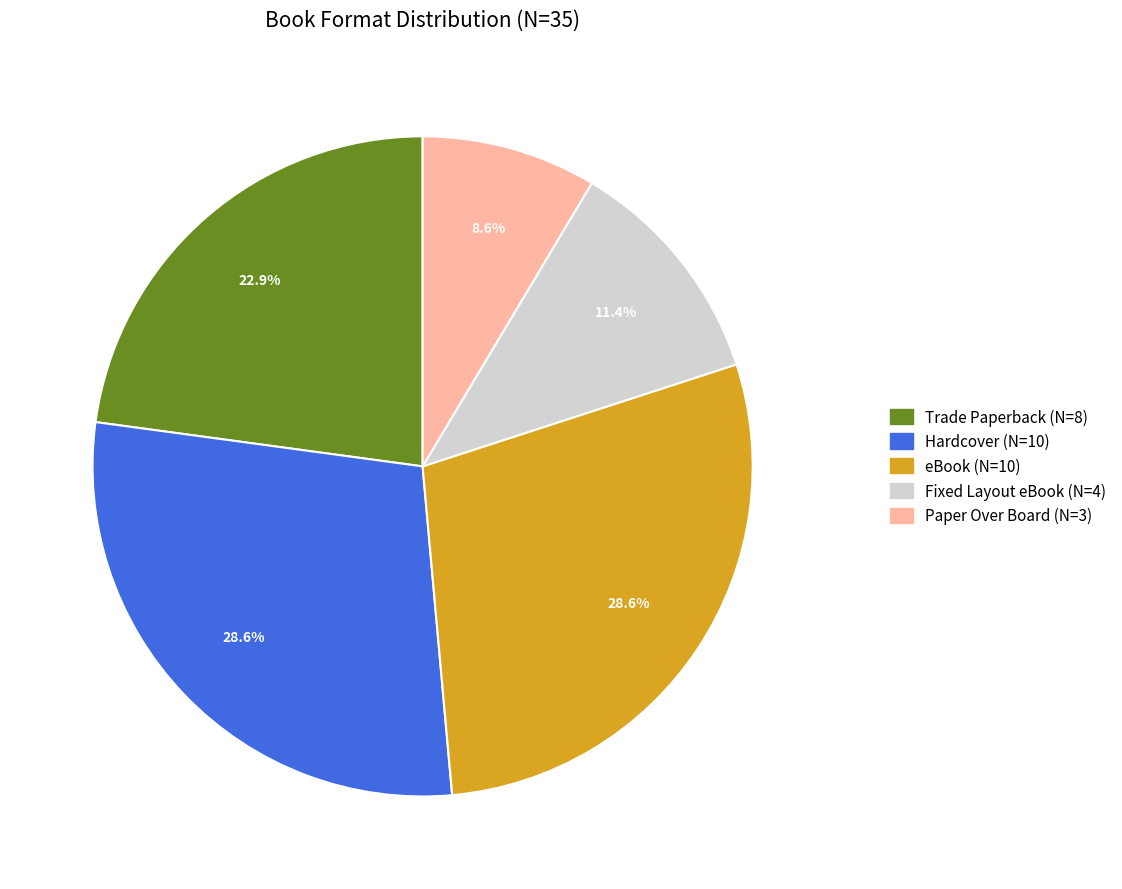

Does Hardcover represent more than half of the total?

No